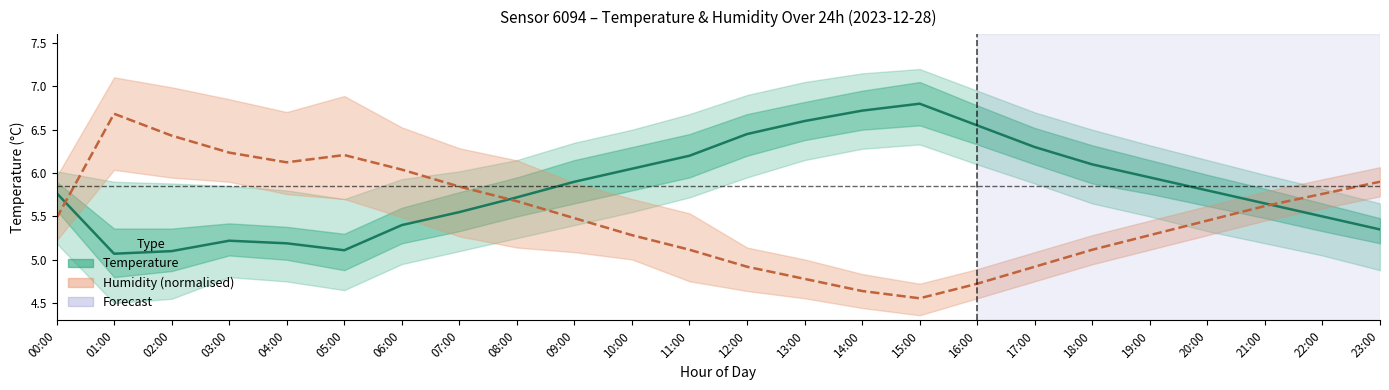

What is the difference between the Humidity mean values at 08:00 and 20:00?

0.2